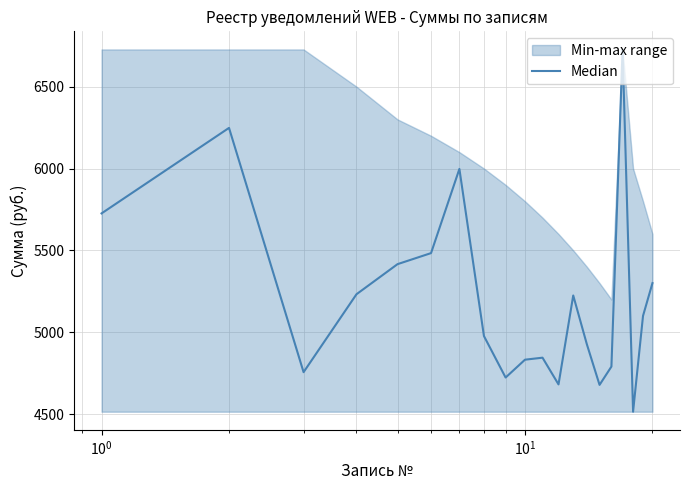

What is the sum of all values?

104178.9